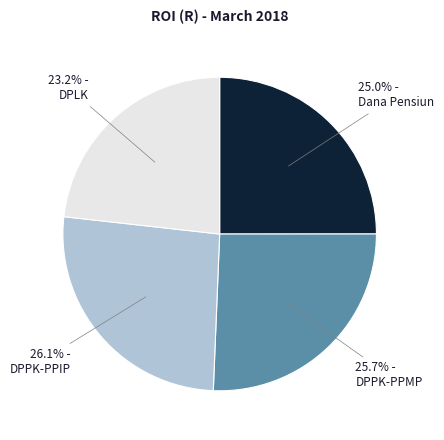

Is there a majority slice in this chart?

No